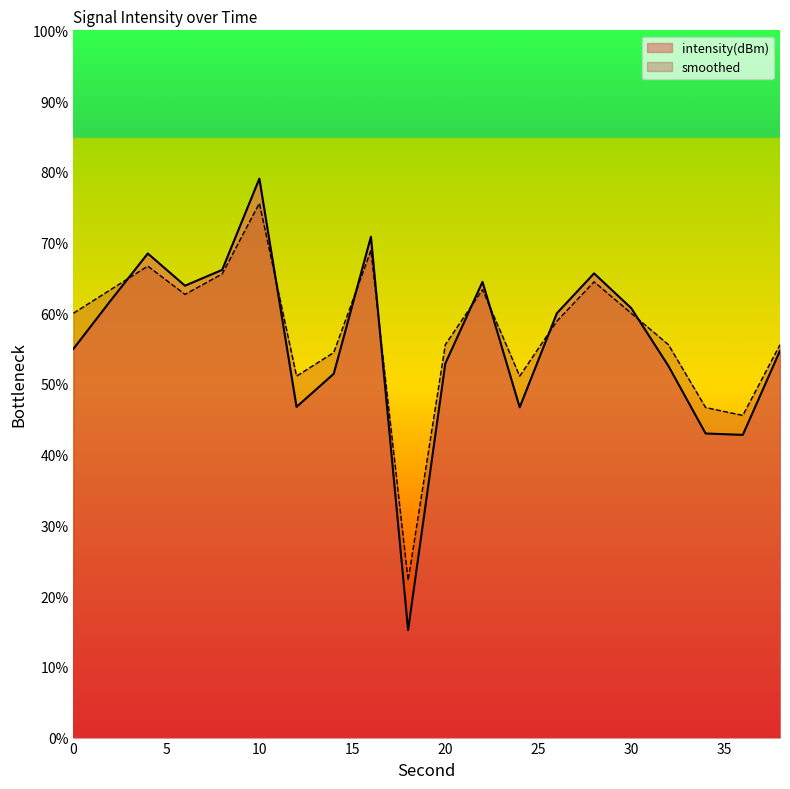

Rank the series by their maximum value, from lowest to highest.

smoothed, intensity(dBm)